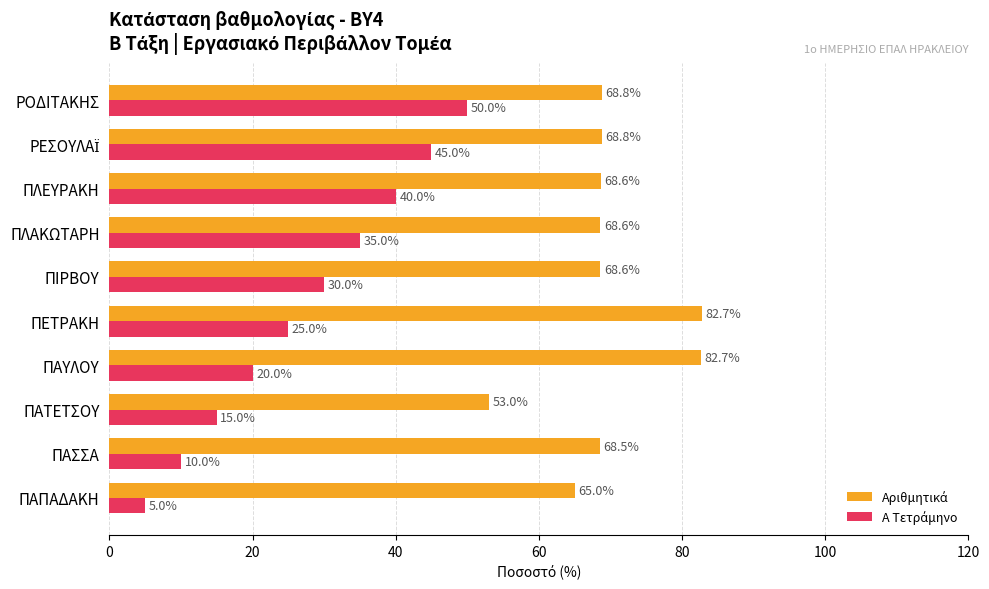

What is the total value across all series at ΠΑΥΛΟΥ?

102.7